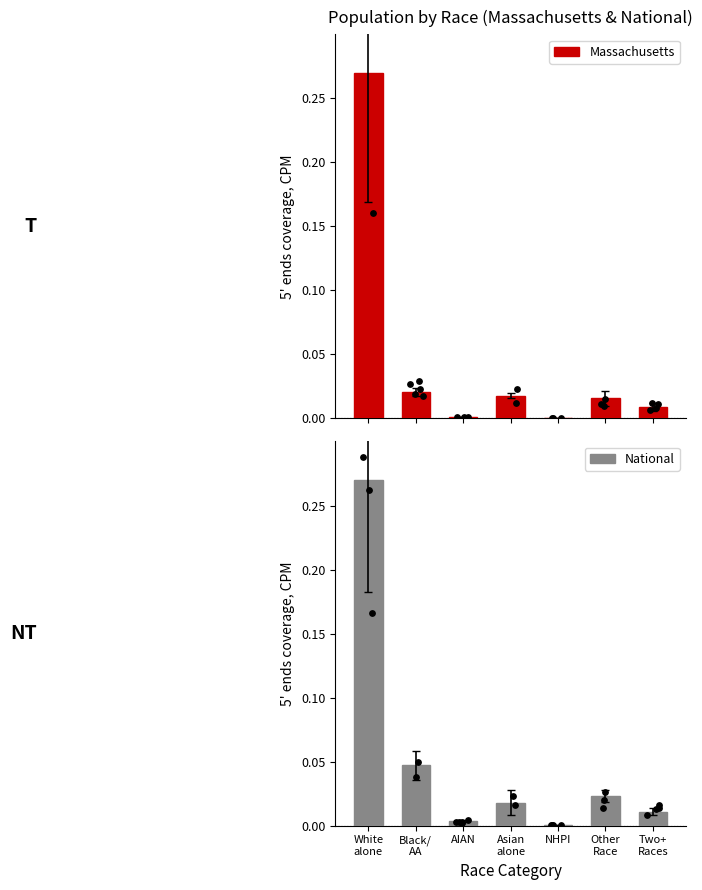

Which series reaches the maximum Y coordinate?

Massachusetts